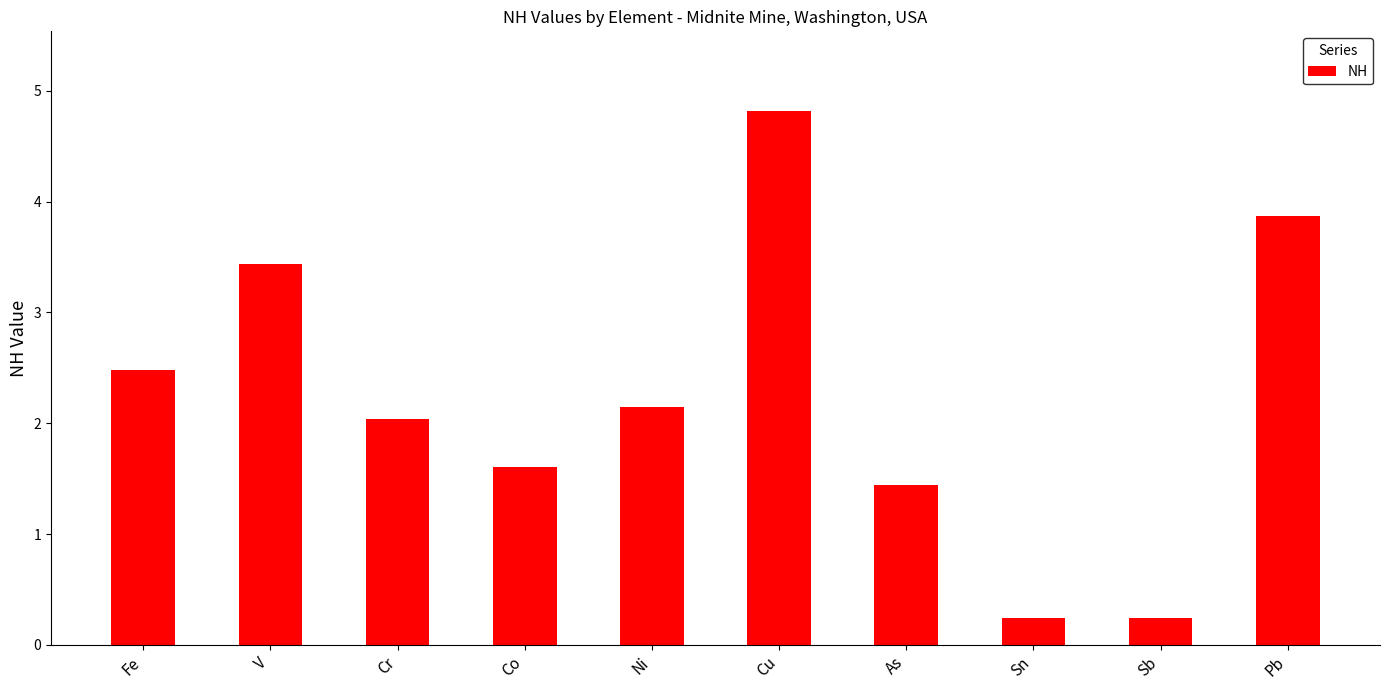

True or false: the data shows 1.4 at As.

True